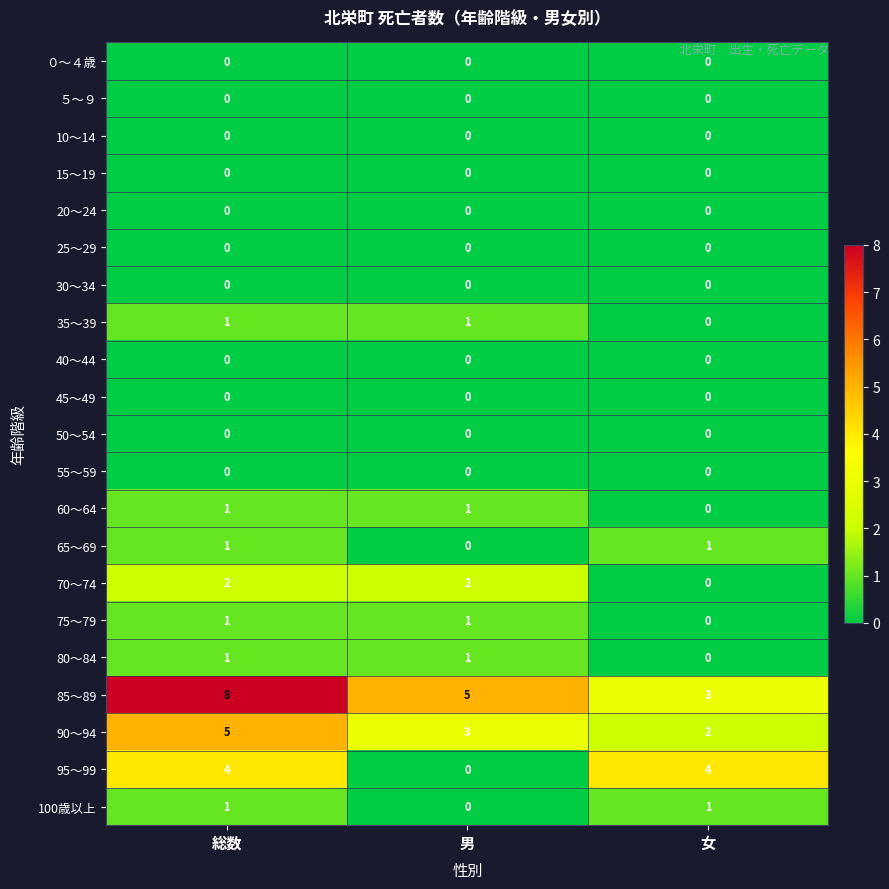

What is the difference between the 85～89 values at 女 and 総数?

5